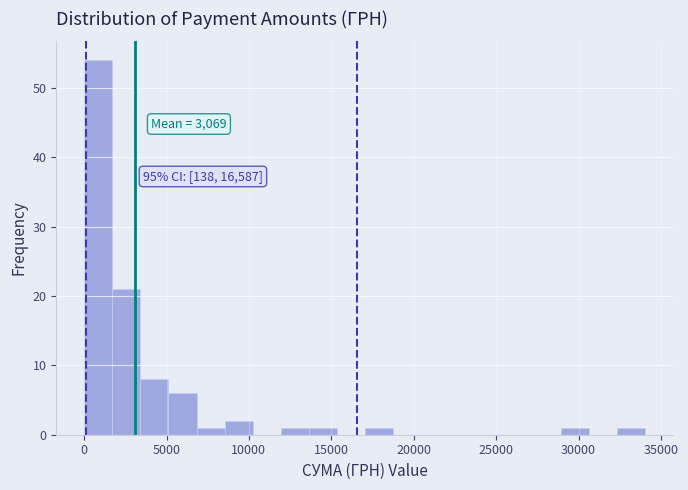

Read against the x-axis, roughly where is the centre of the tallest bar?

1000